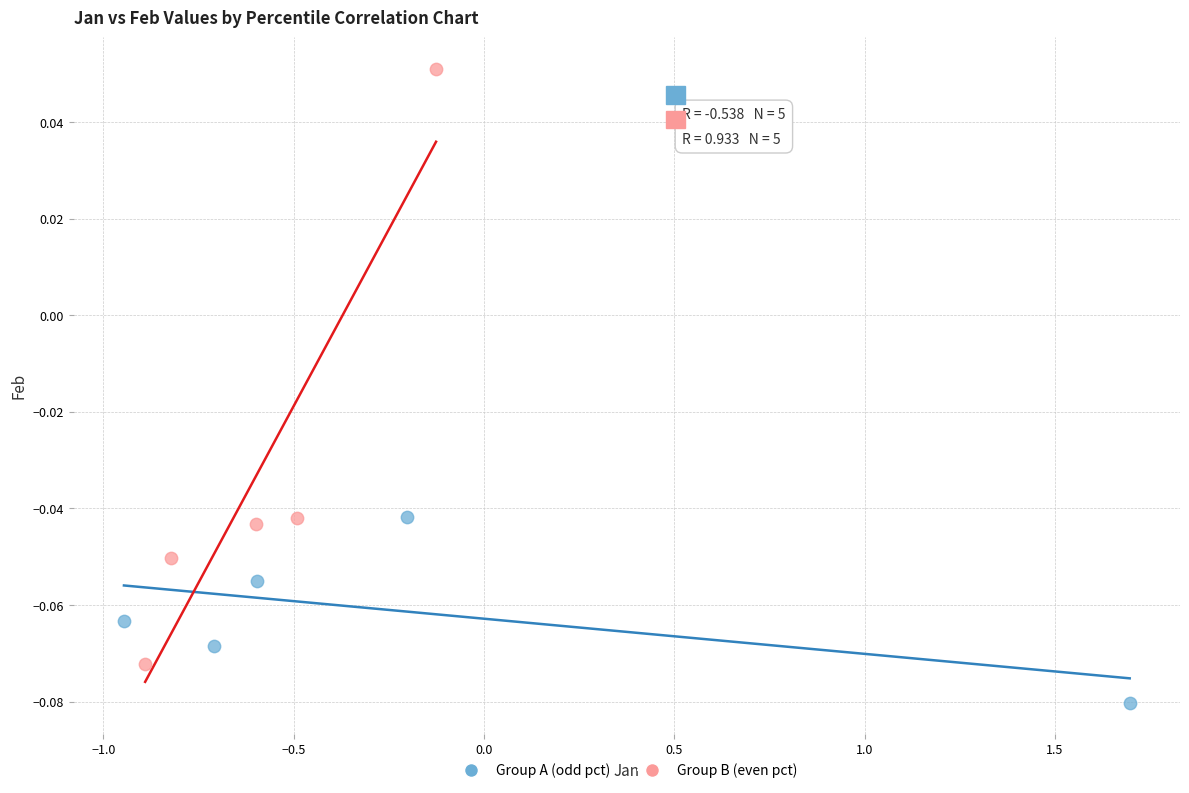

Which series contains the lowest Y value?

Group A (odd pct)